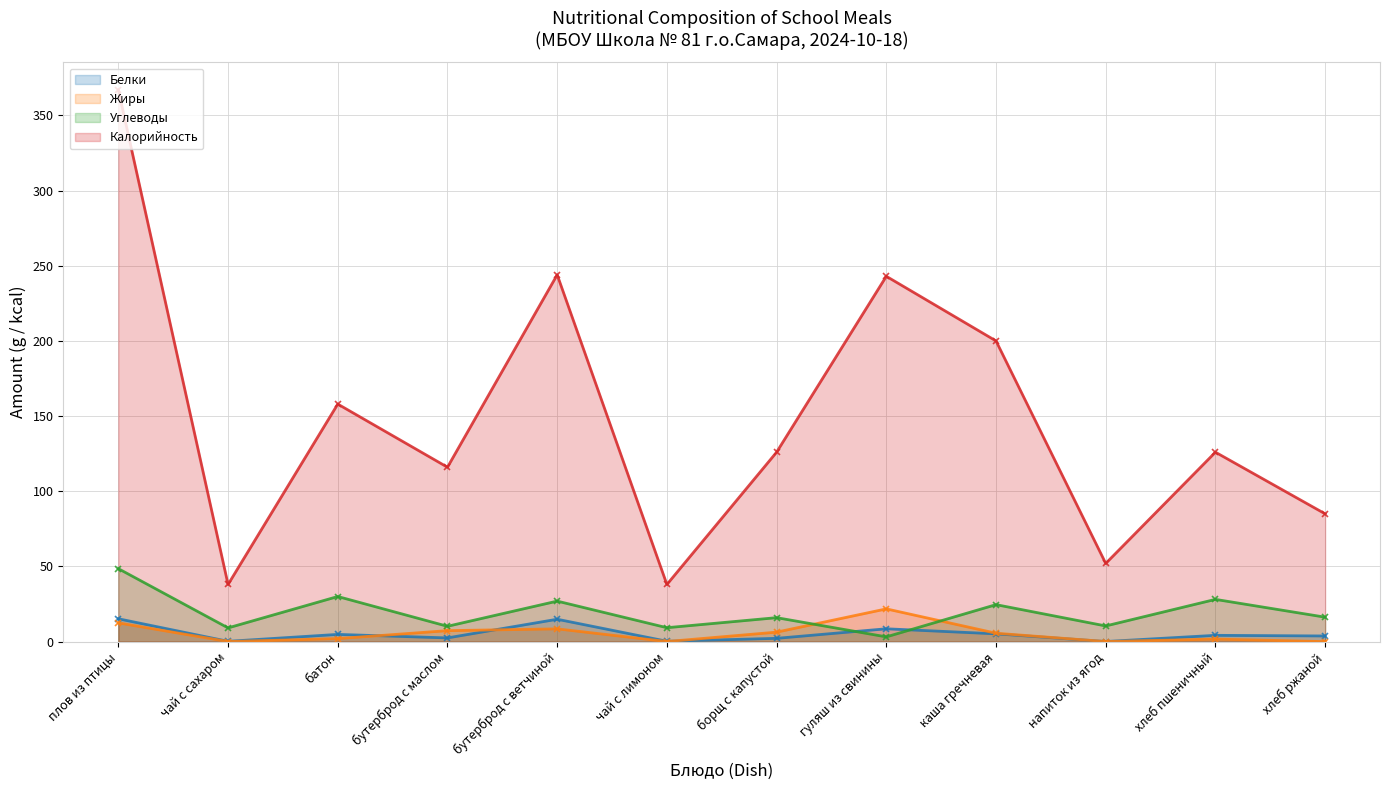

Between плов из птицы and чай с сахаром, which series saw the biggest shift?

Калорийность